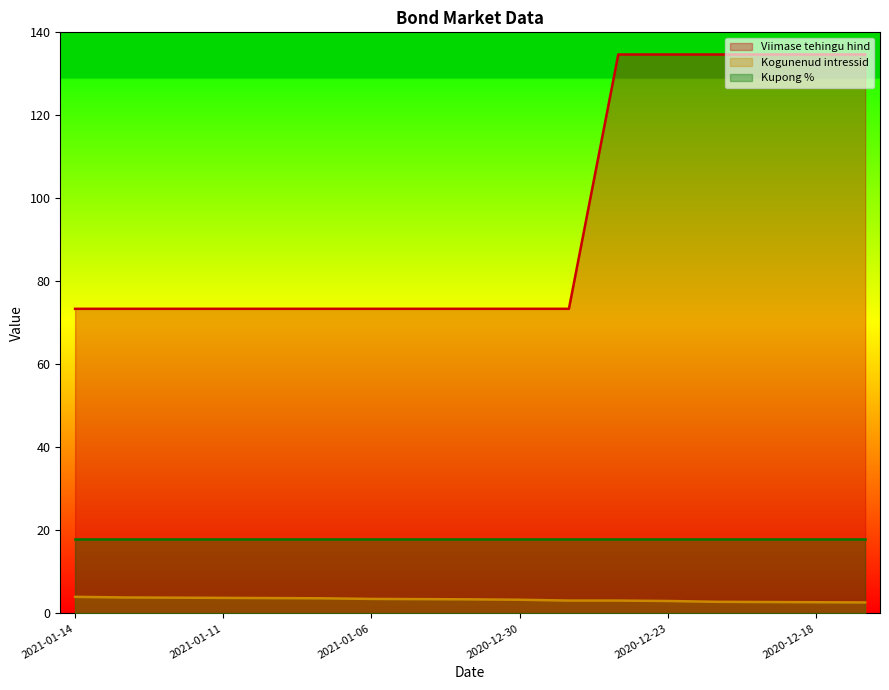

Rank the series by their average value, from highest to lowest.

Viimase tehingu hind, Kupong %, Kogunenud intressid